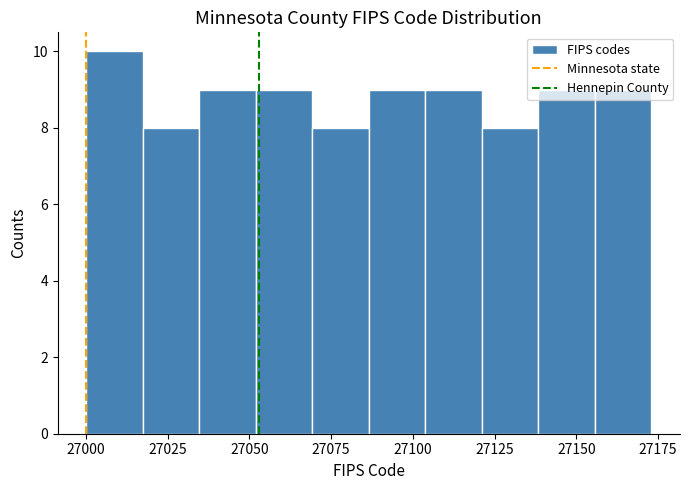

Read against the x-axis, roughly where is the centre of the tallest bar?

27010